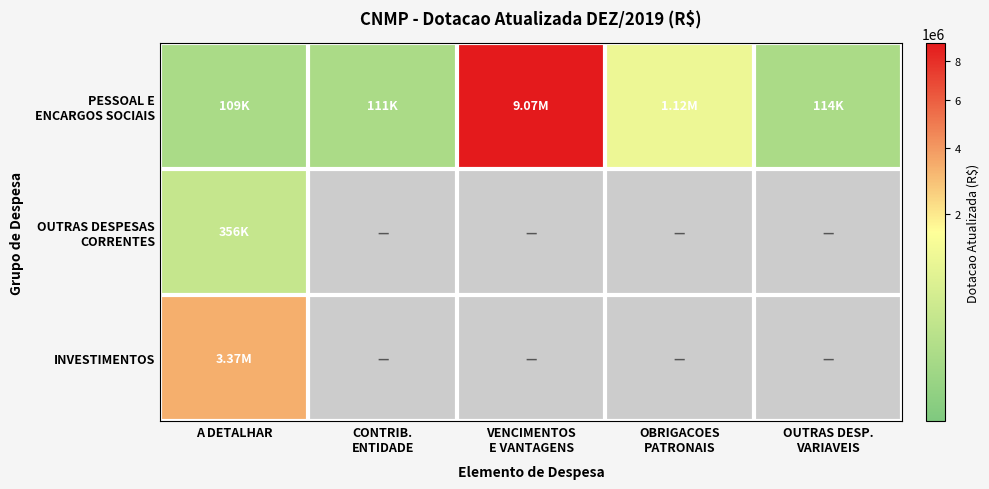

At which category is the sum across all series the highest?

VENCIMENTOS
E VANTAGENS